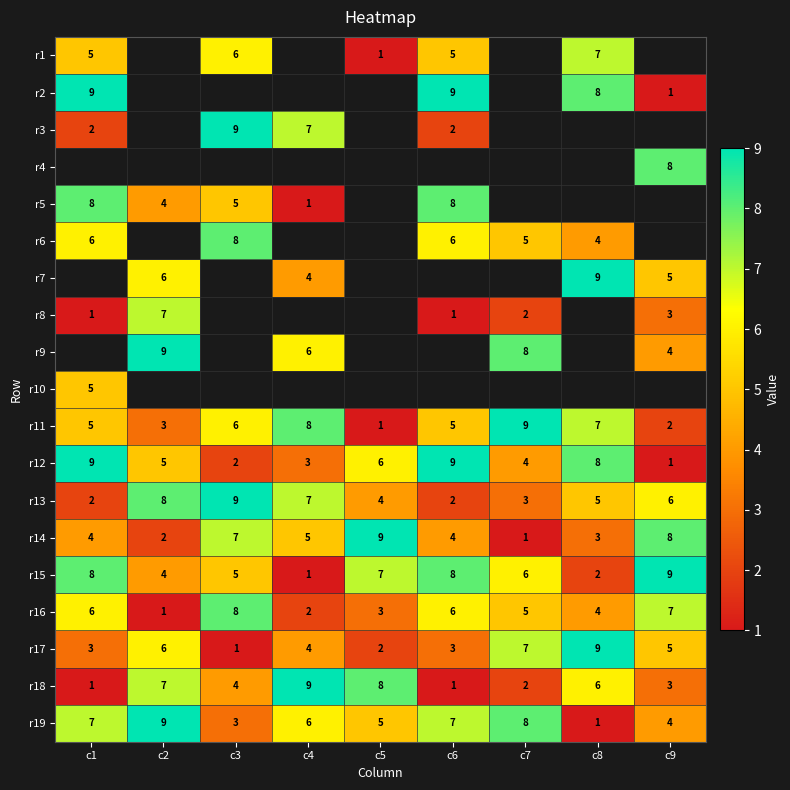

At how many categories does at least one series exceed 2?

9